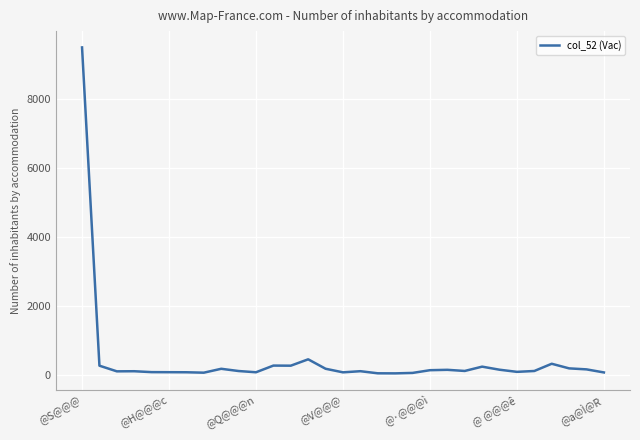

How many distinct data groups are displayed?

1